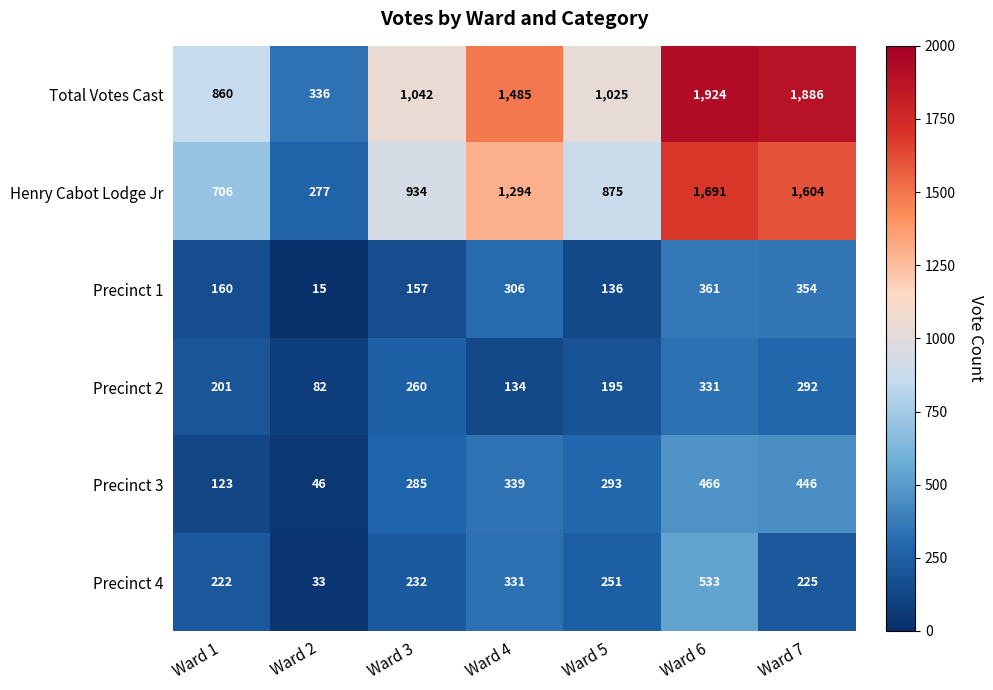

At which label is Precinct 1 closest to 188?

Ward 1